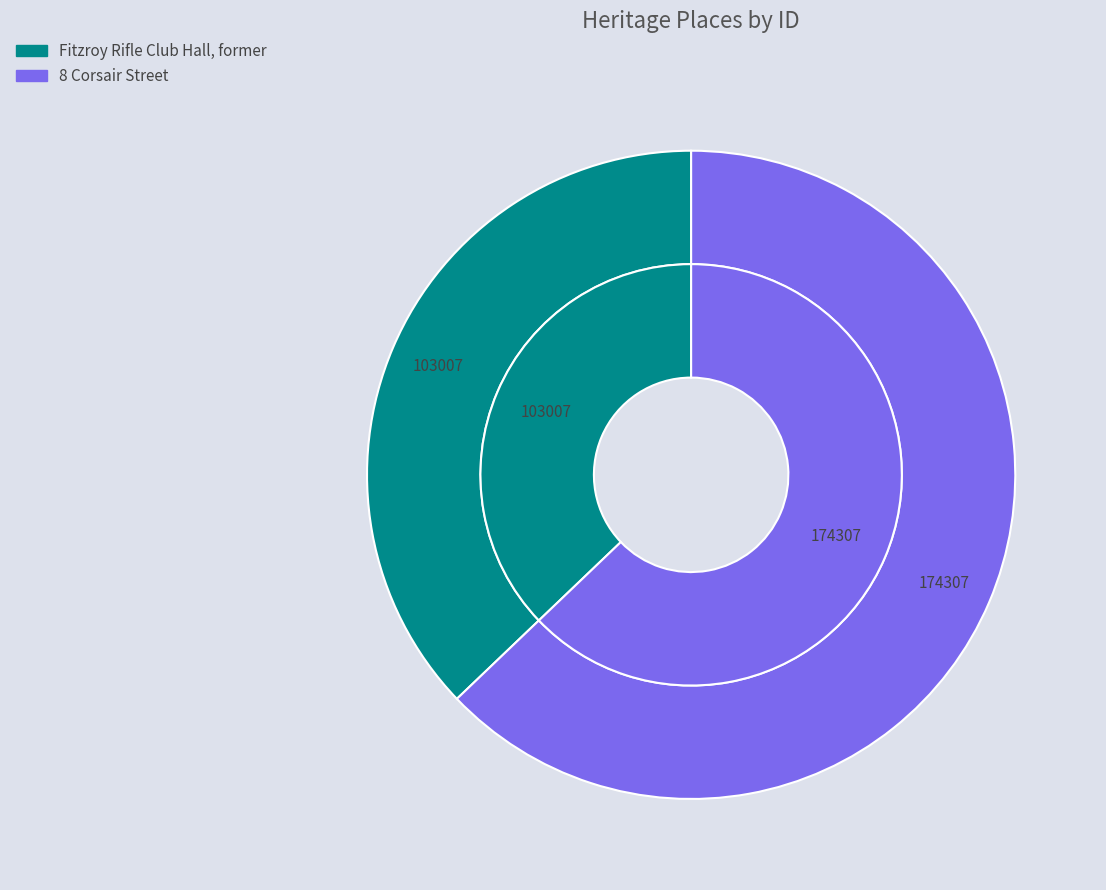

Rank the categories by value from highest to lowest.

8 Corsair Street, Fitzroy Rifle Club Hall, former